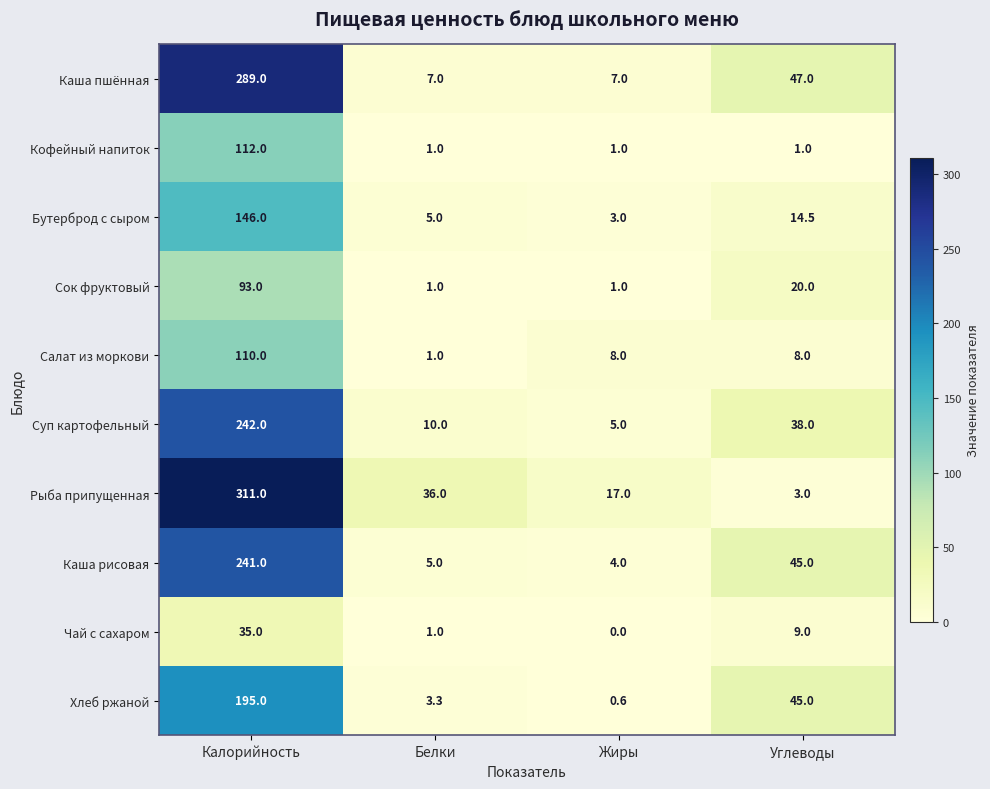

Count the Каша пшённая values in the range 7 to 289.

4